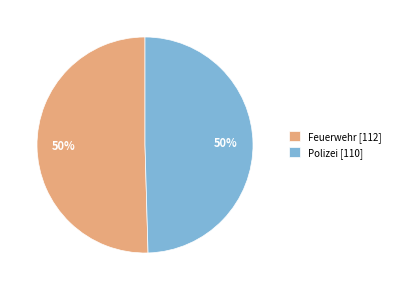

Is the sum of Feuerwehr and Polizei greater than half?

Yes